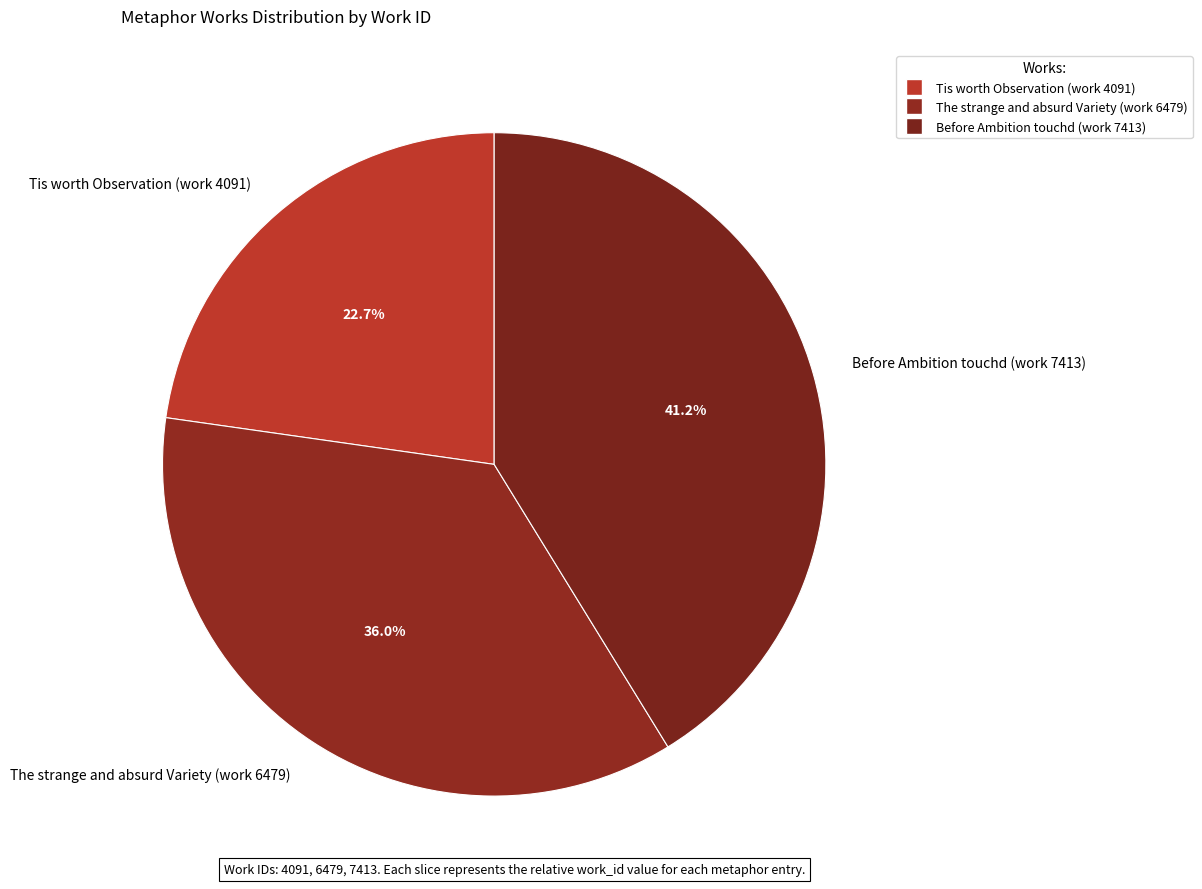

Which category has the smallest portion of the pie?

Tis worth Observation (work 4091)